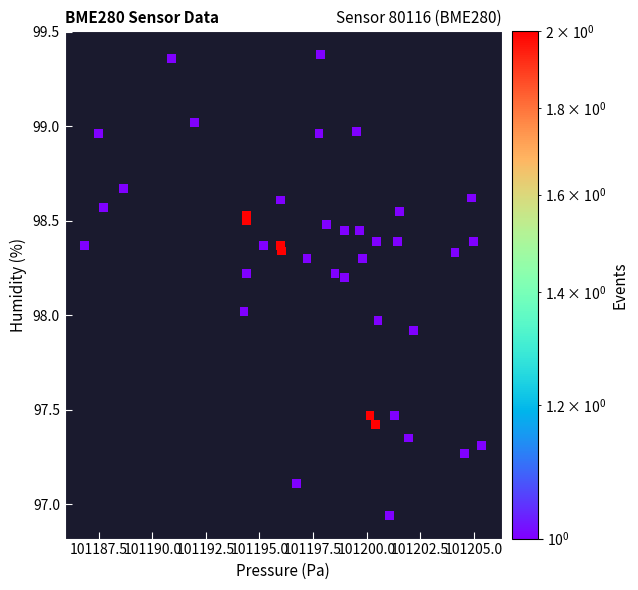

What is the range of X values (max minus min)?

18.5